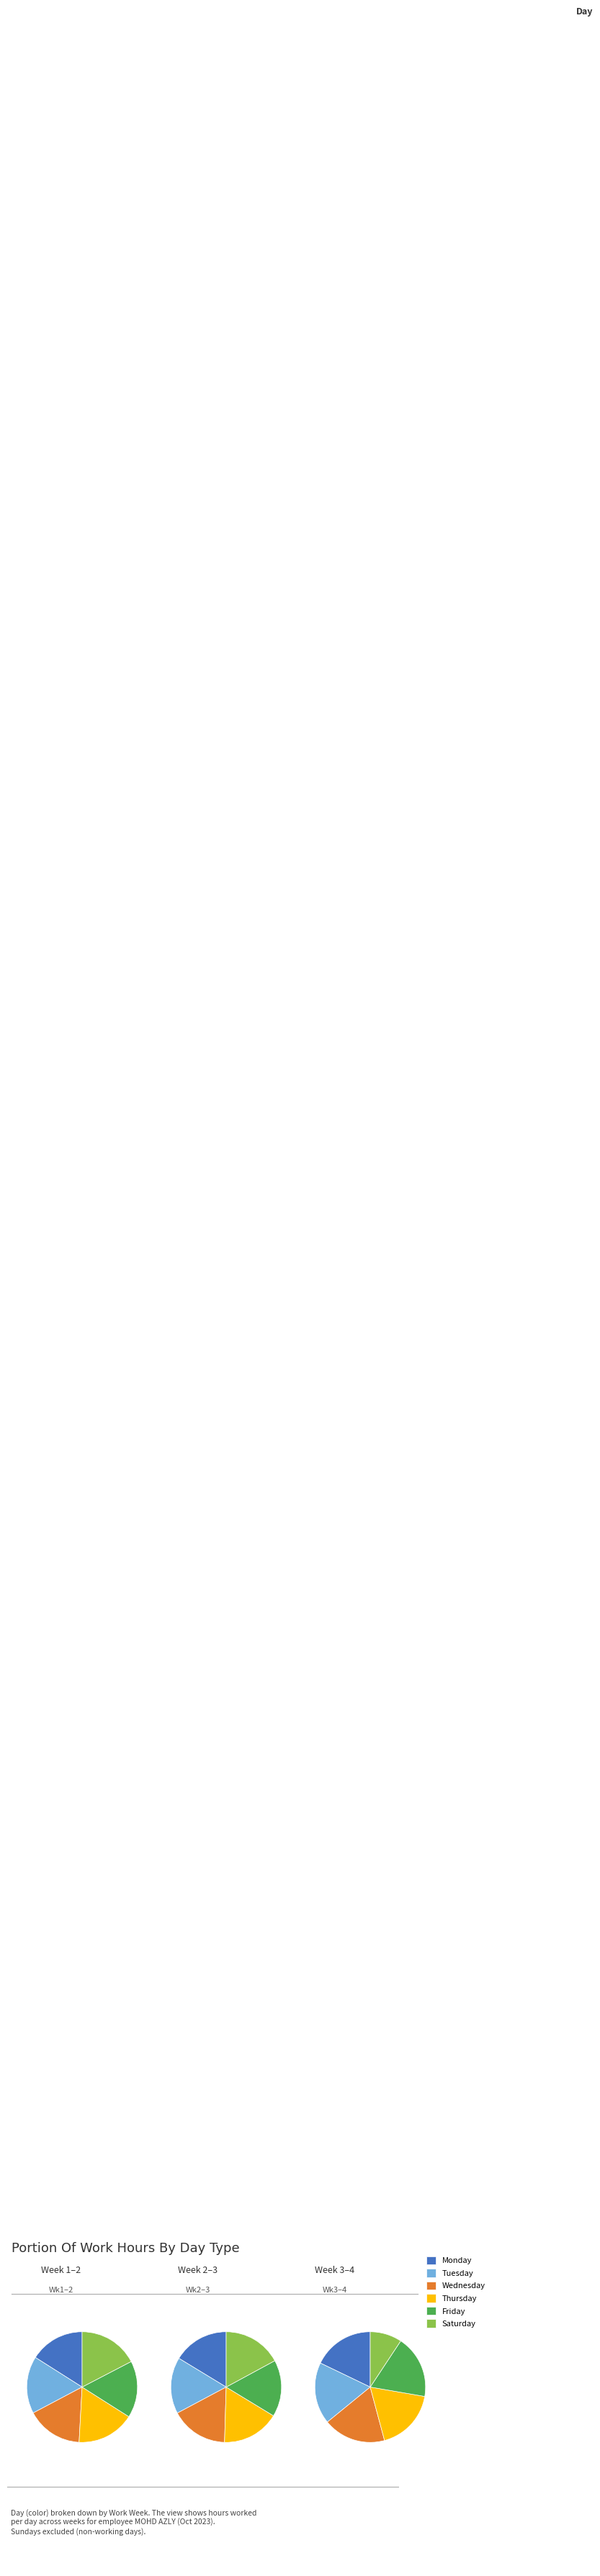

Is the sum of 2 and 1 greater than half?

Yes